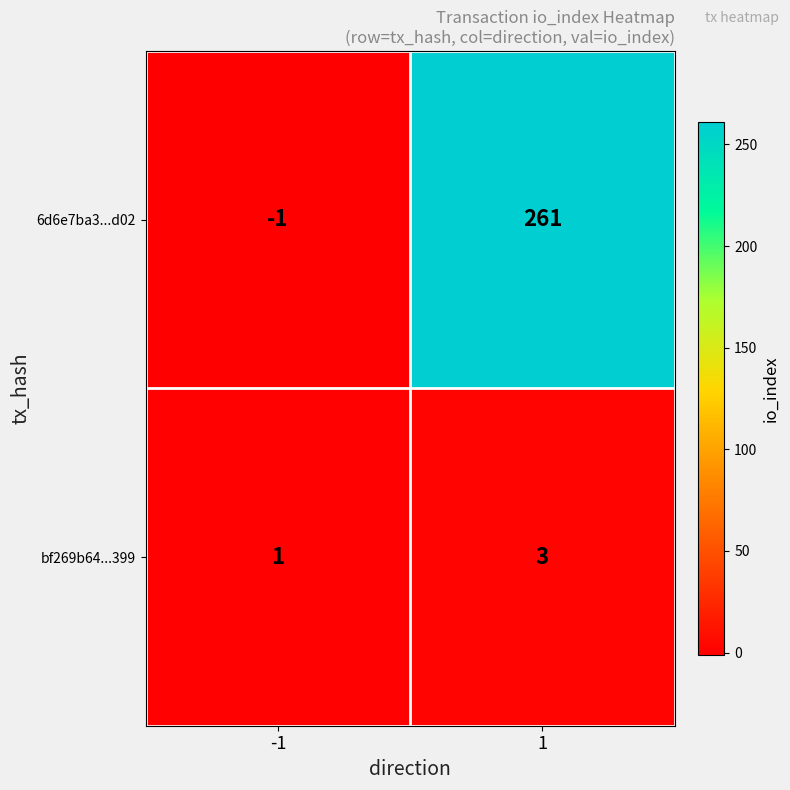

Between -1 and 1, which series saw the biggest shift?

6d6e7ba3...d02